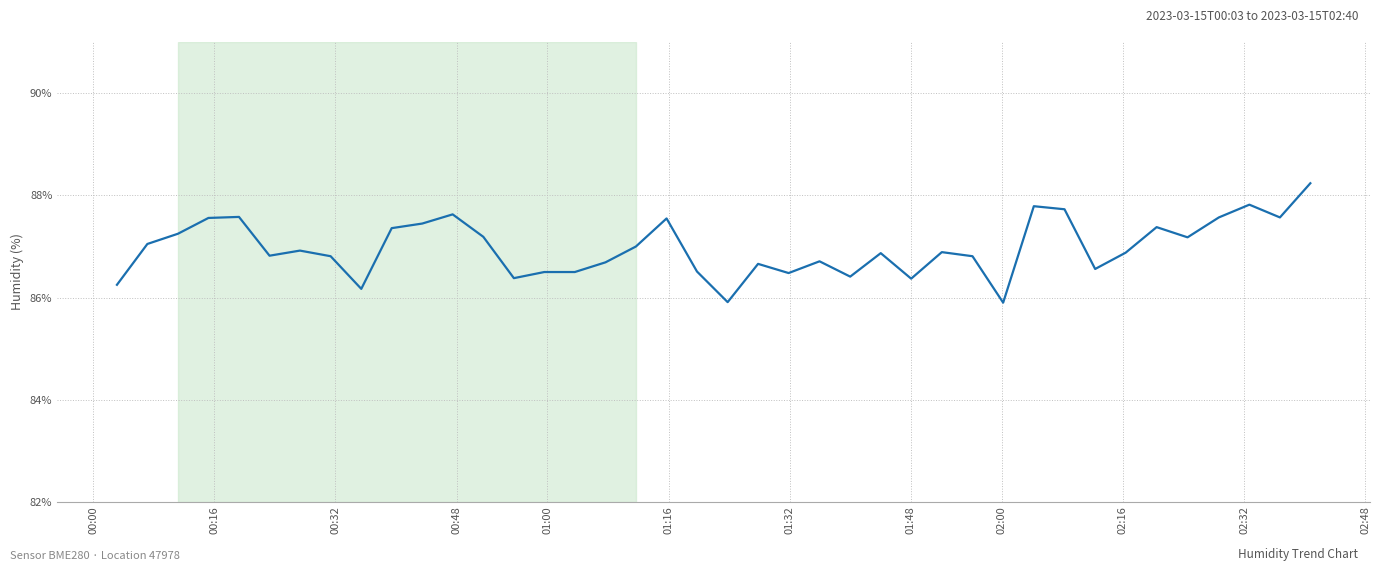

Does the chart display data point markers on the line(s)?

No